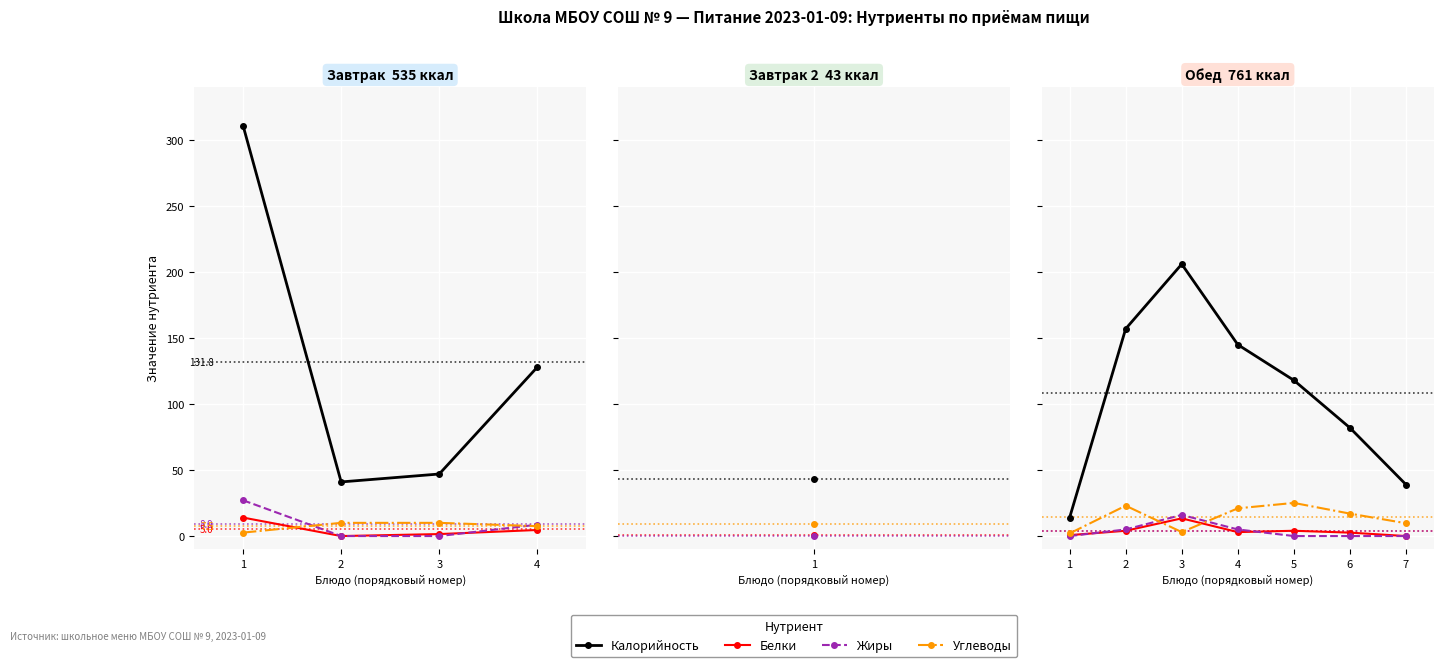

Is the value of Жиры at 4 greater than the value of Белки at 5?

Yes